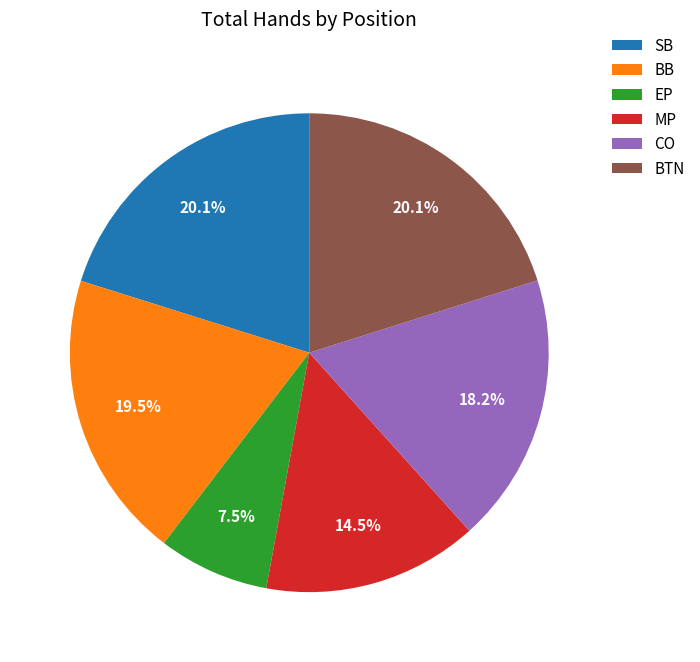

Which slice is the smallest?

EP